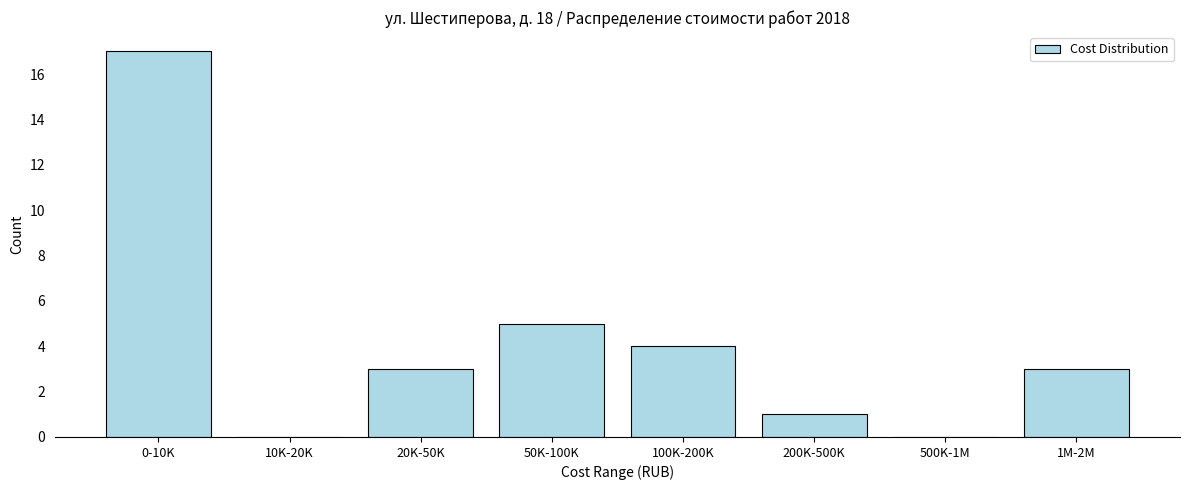

Reading left to right, list all the values displayed in this chart.

0-10K=17	10K-20K=0	20K-50K=3	50K-100K=5	100K-200K=4	200K-500K=1	500K-1M=0	1M-2M=3